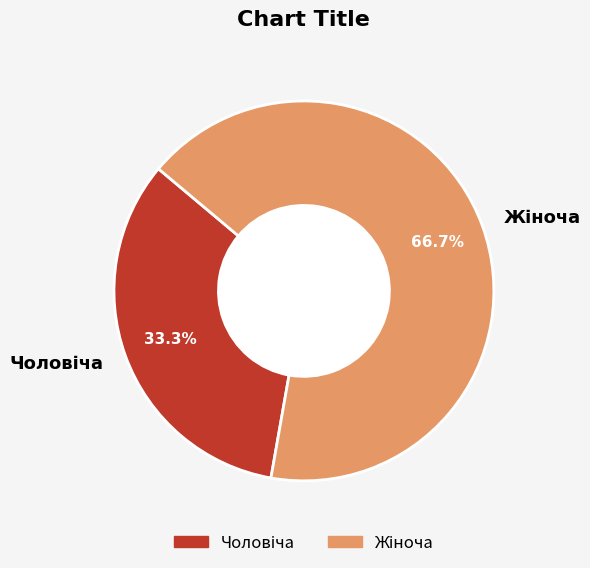

Does any single category account for the majority?

Yes